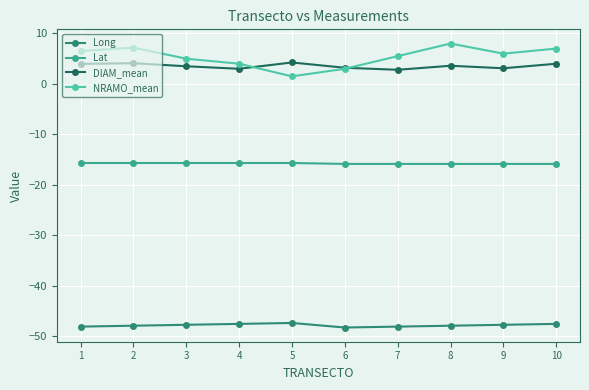

Is it true that DIAM_mean equals 3.0 at 4?

True